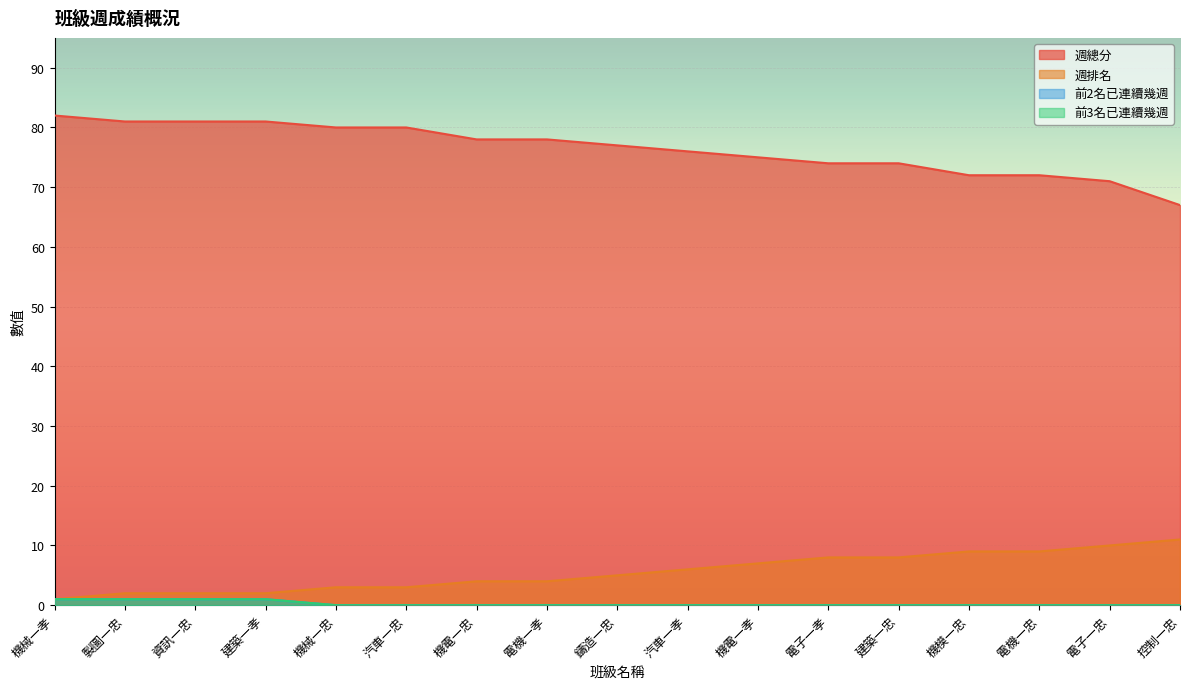

What is the label of the 7th point from the right?

機電一孝